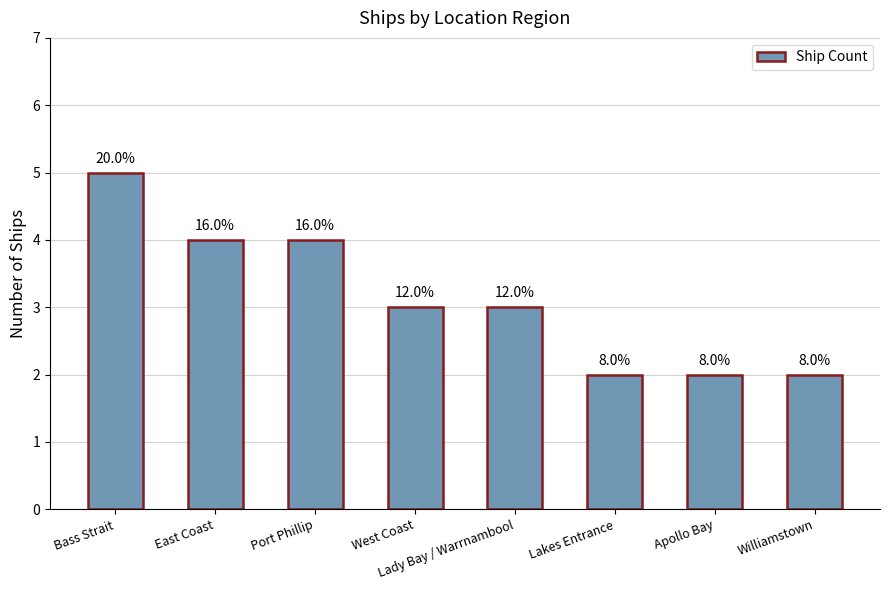

Where is the data nearest to the value 3?

West Coast